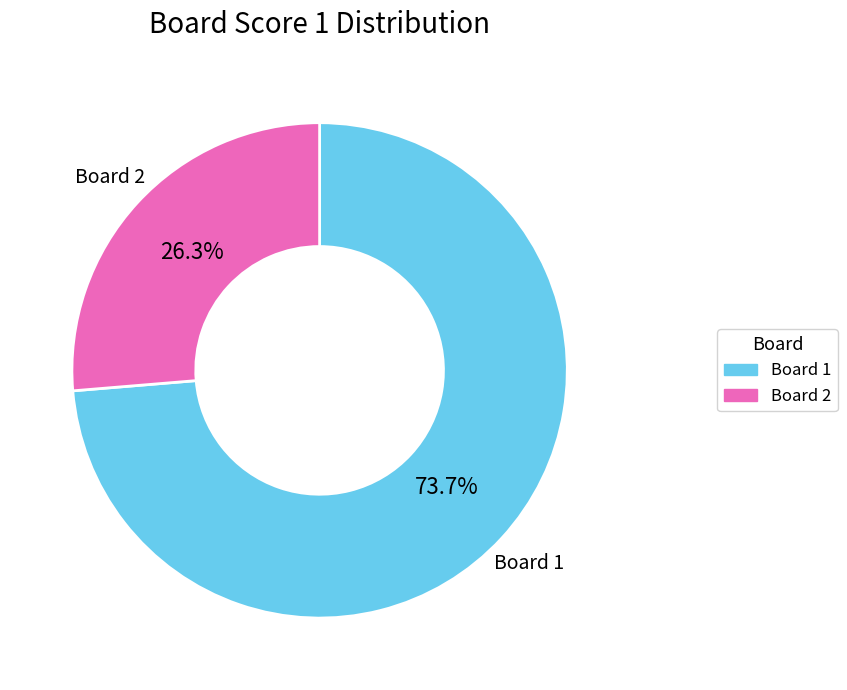

Is there a majority slice in this chart?

Yes